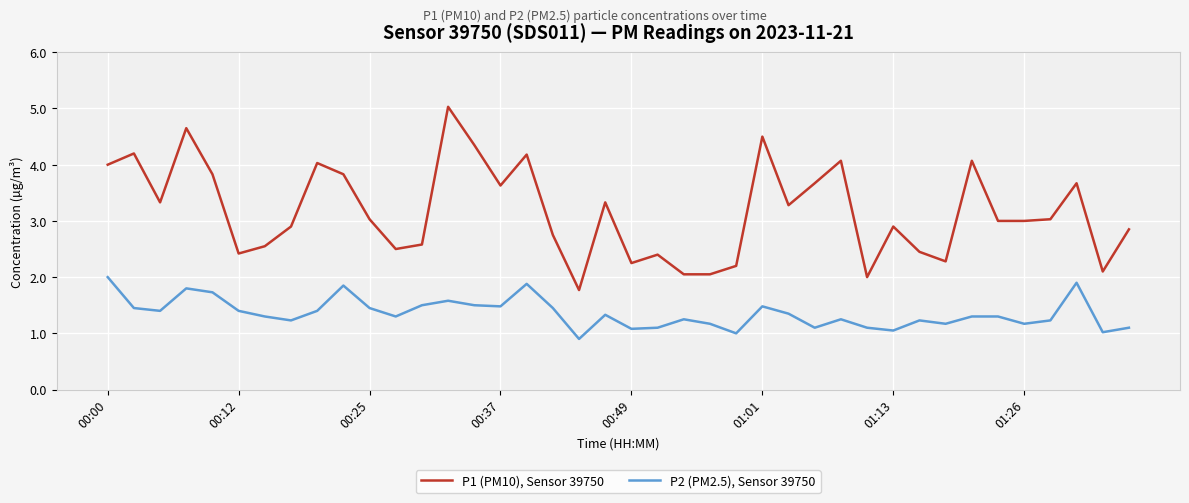

What is the difference between the second highest and minimum values in the P2 (PM2.5), Sensor 39750 series?

1.0